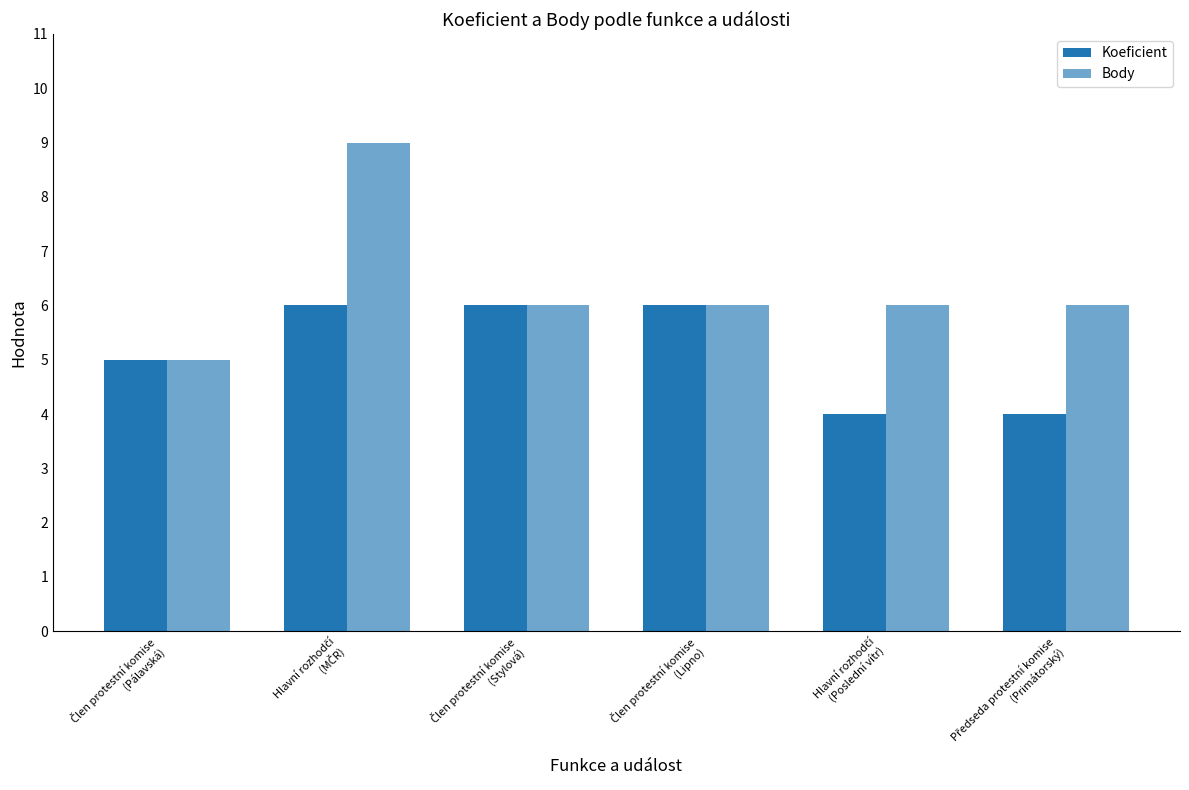

Reading left to right, list all the values displayed in this chart.

Koeficient: 5	6	6	6	4	4
Body: 5	9	6	6	6	6